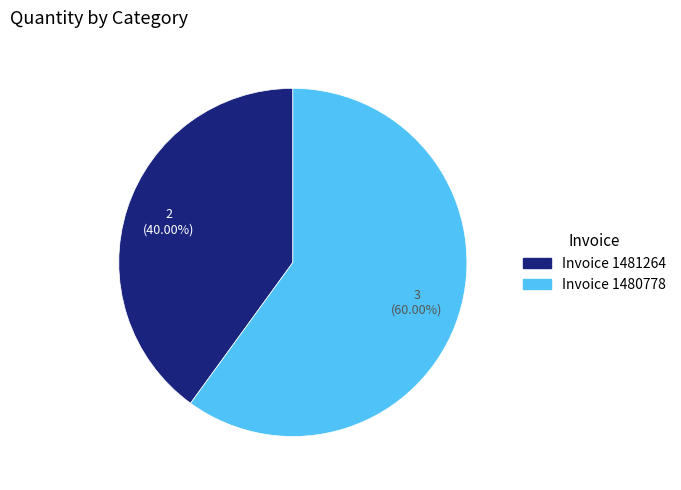

What portion of the pie excludes Invoice 1480778?

40.0%